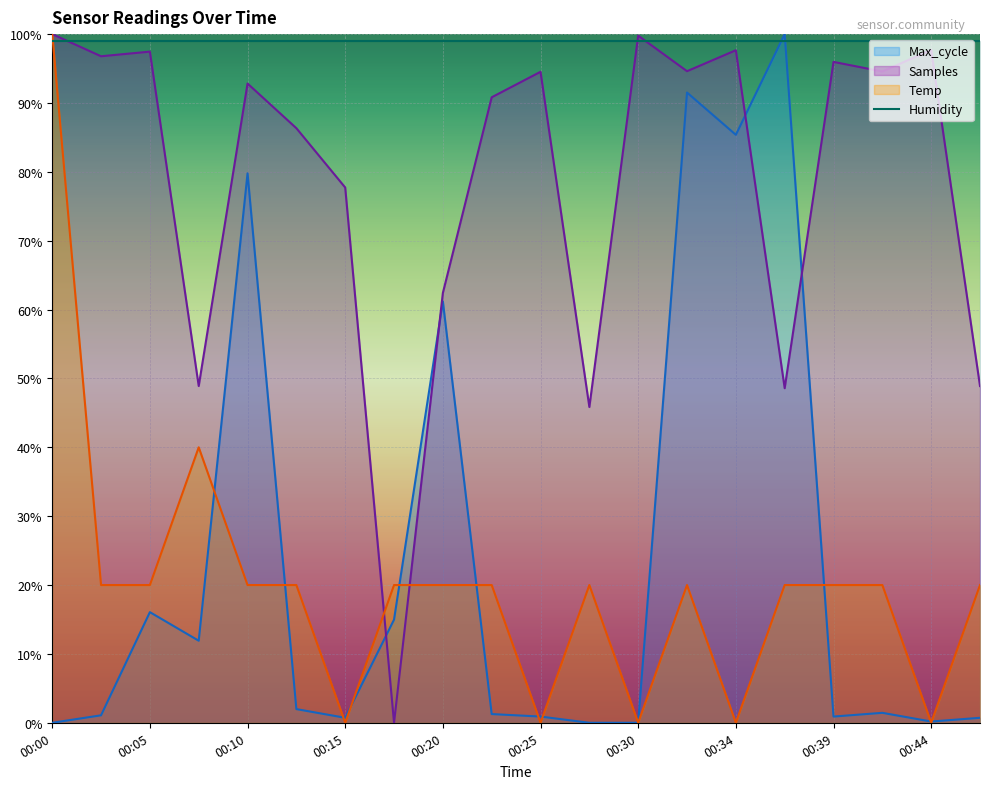

Does the chart display data point markers on the line(s)?

No